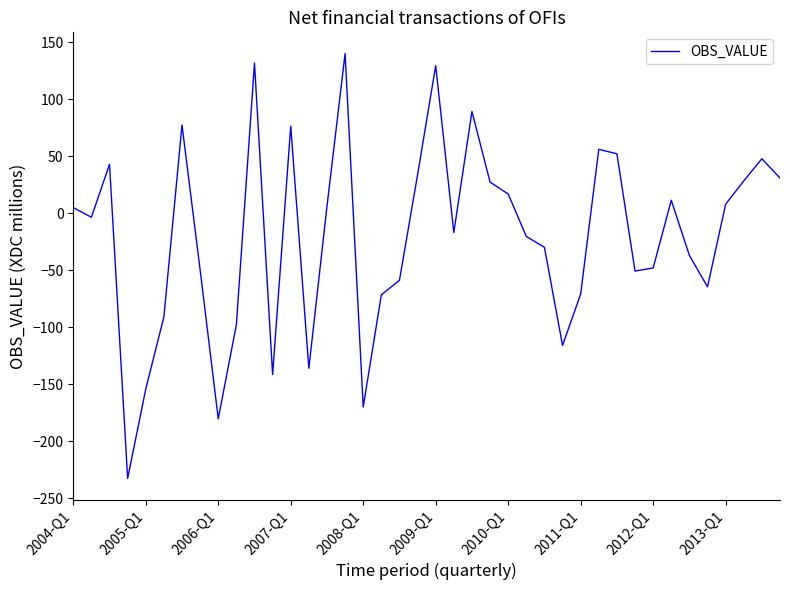

What is the minimum value shown in the chart?

-232.5